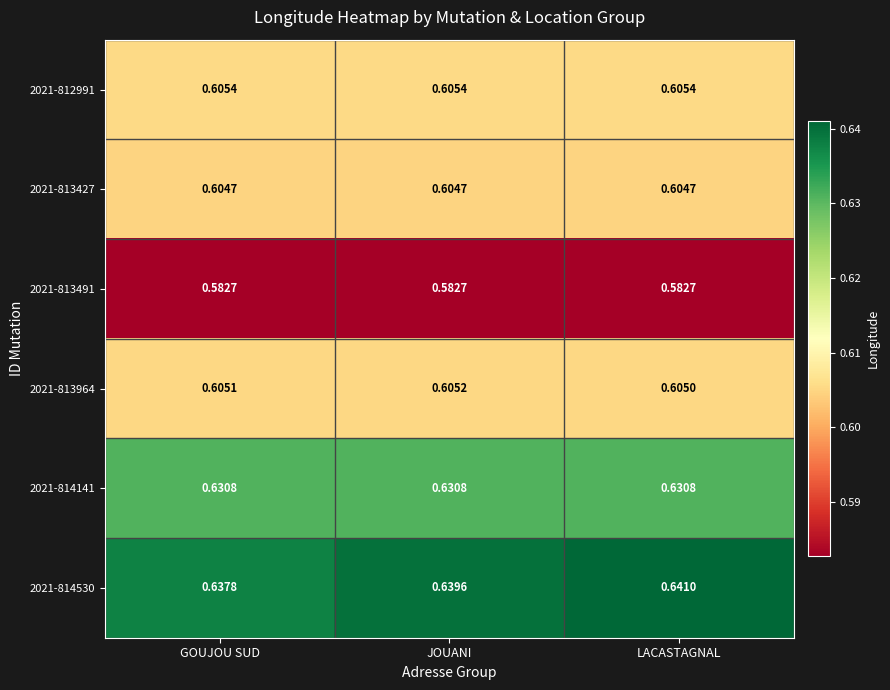

Which category has the lowest value in the 2021-813964 series?

LACASTAGNAL